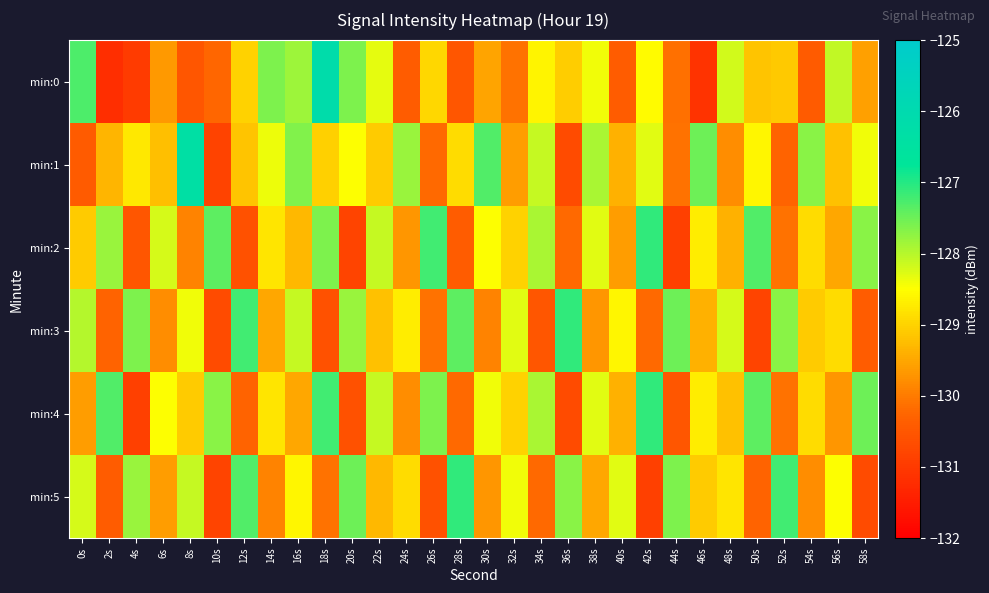

Which label corresponds to the smallest value in the chart?

2s